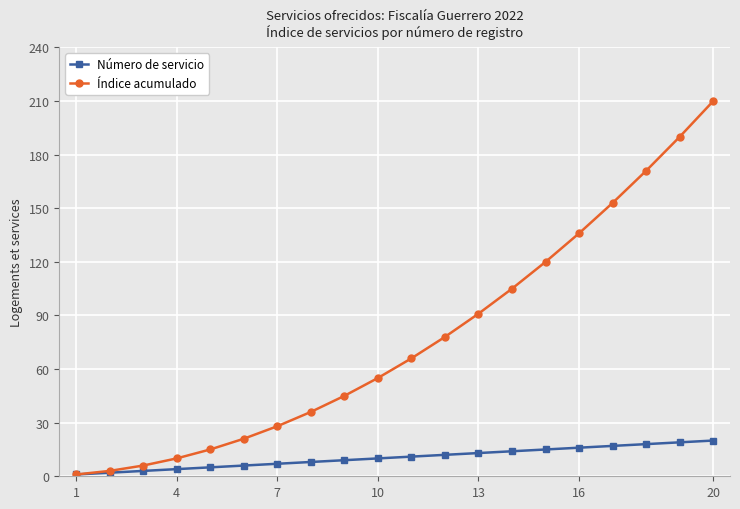

Rank the series by their average value, from highest to lowest.

Índice acumulado, Número de servicio